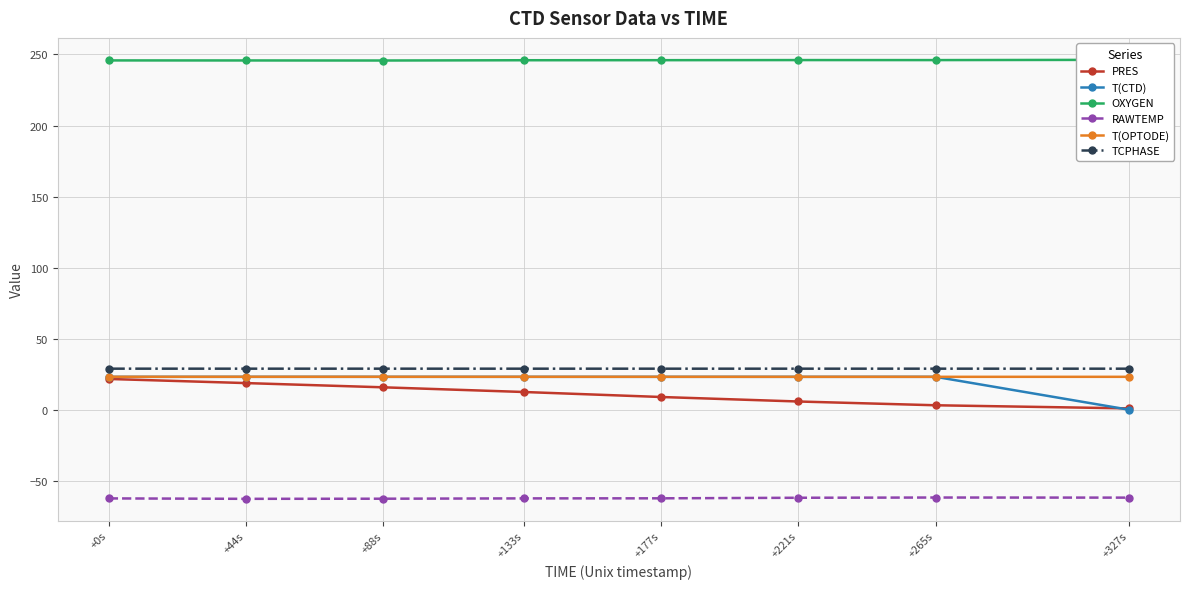

What is the greatest value displayed?

246.2